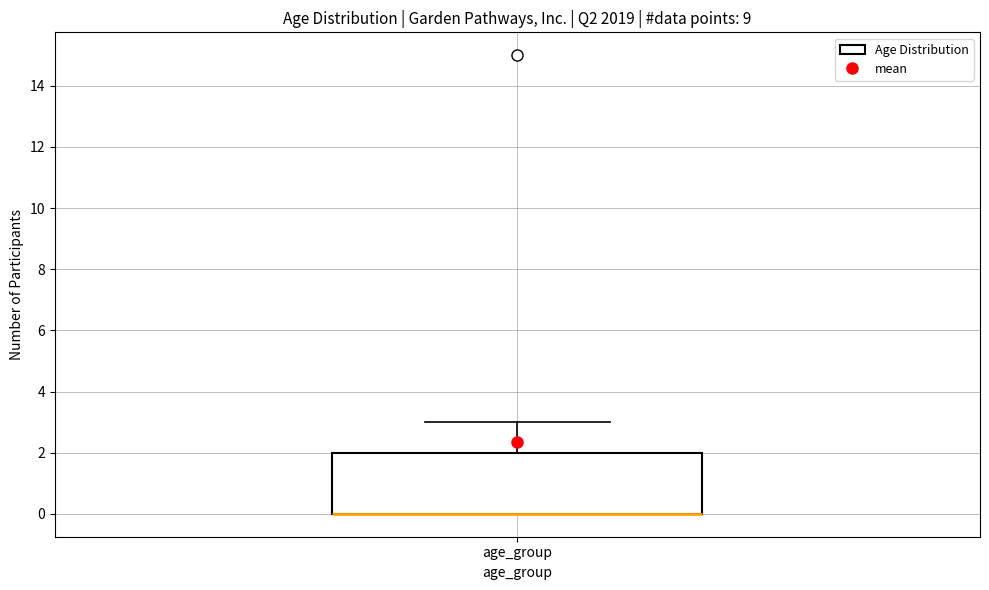

Where is the lower edge of the box for age_group on the y-axis? The values are not printed on the chart, so give them approximately, as read against the axis.

0